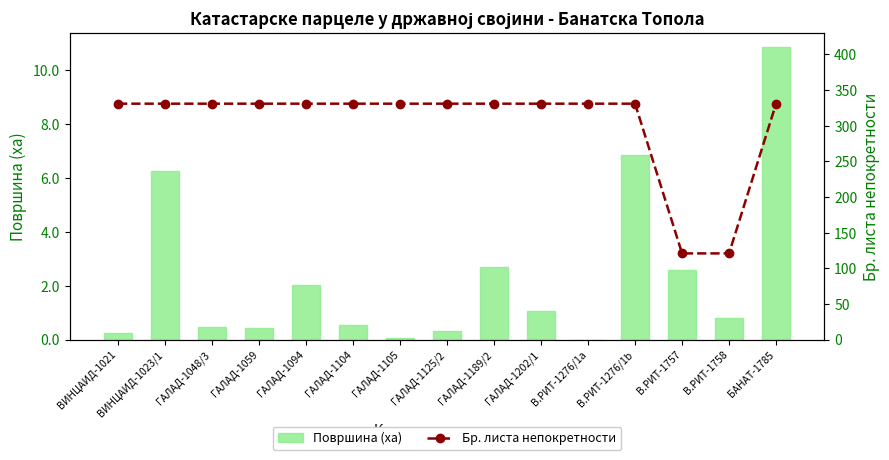

What is the difference between the maximum and minimum values in the Бр. листа непокретности series?

210.0